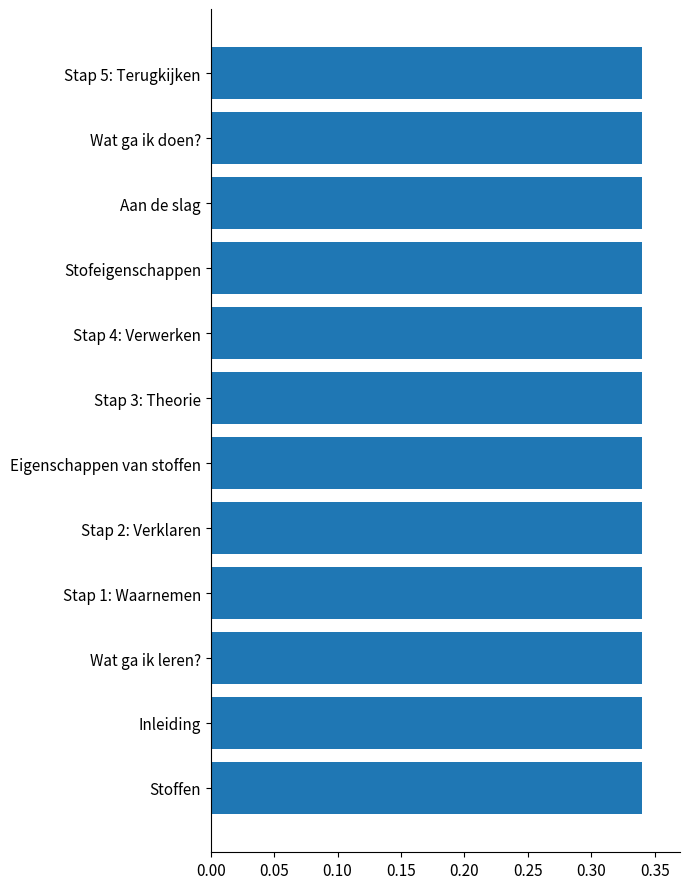

The value at Wat ga ik doen? is 0.1. True or false?

False